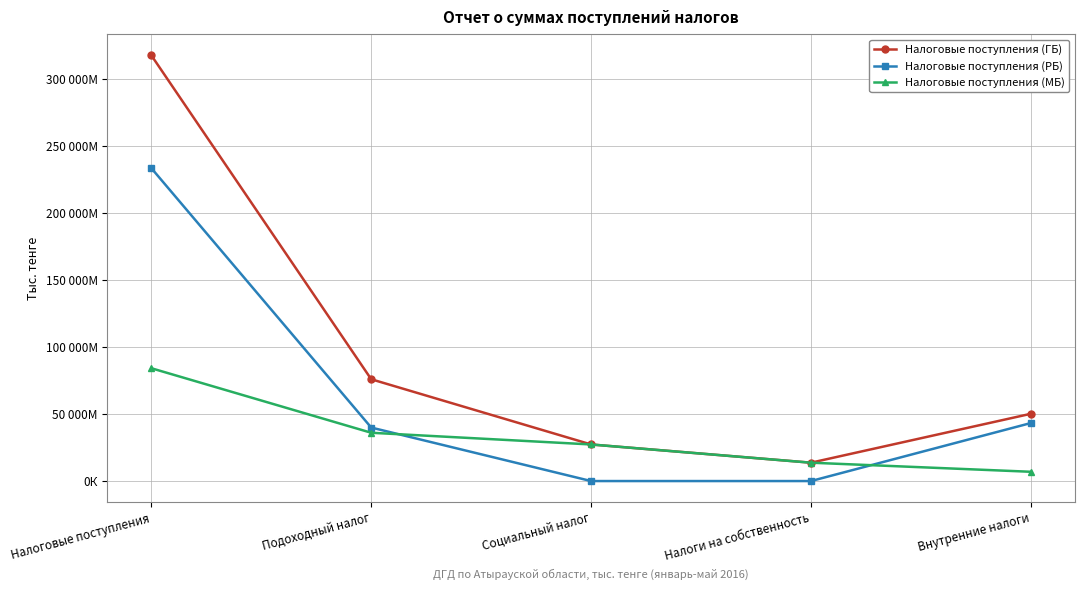

What is the spread (max minus min) of values at Внутренние налоги?

43220195